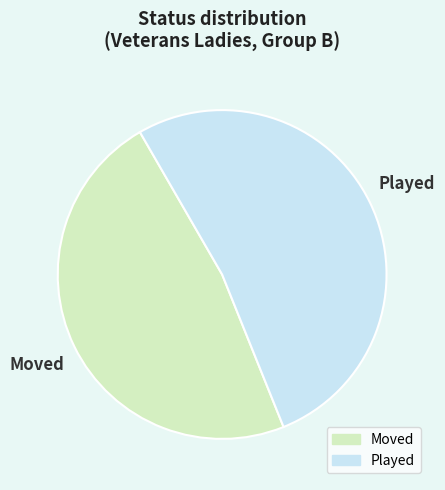

Between Played and Moved, which is larger?

Played